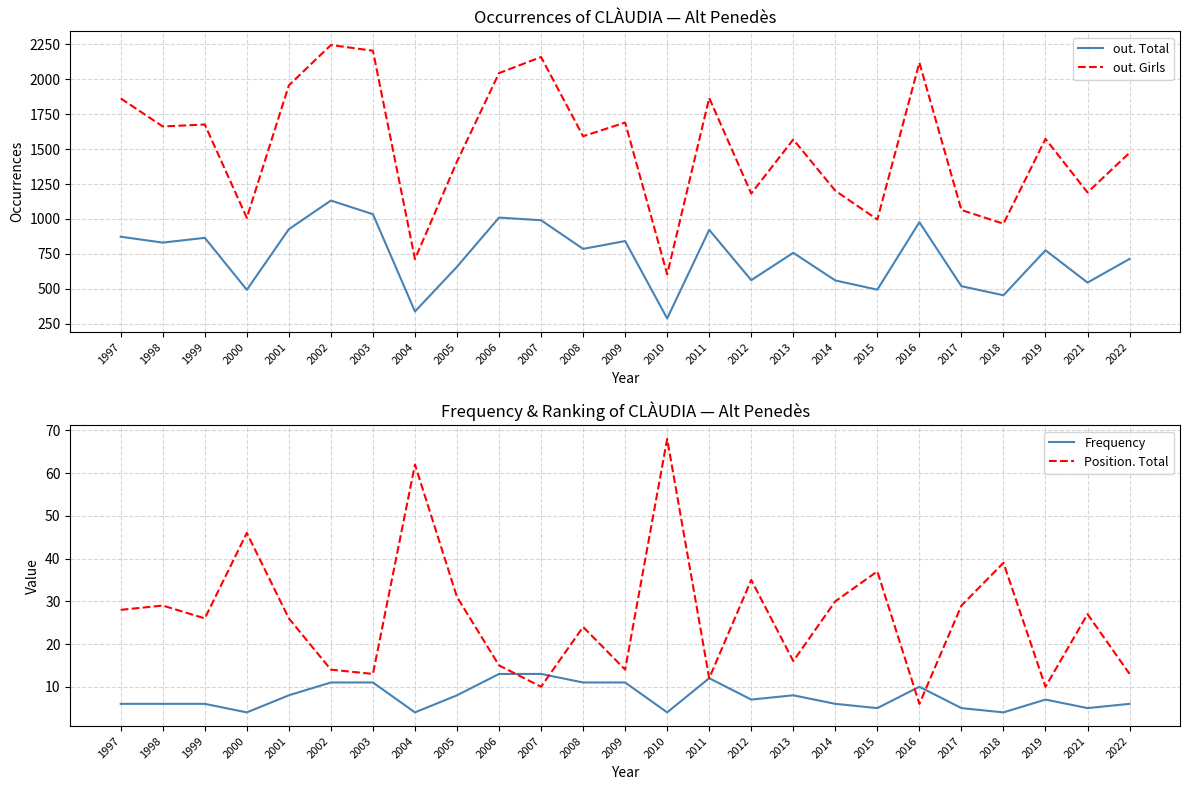

At how many categories does at least one series exceed 1124?

19